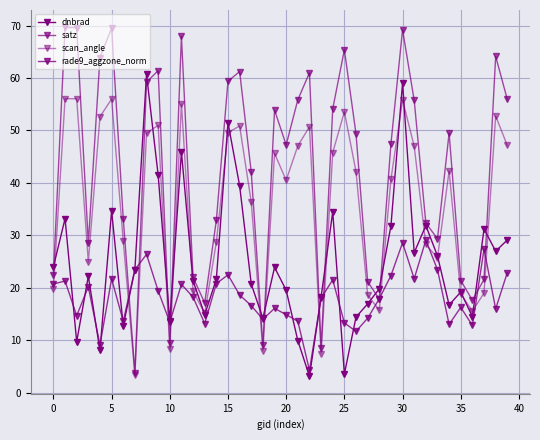

What is the sum of all satz values?

1700.7